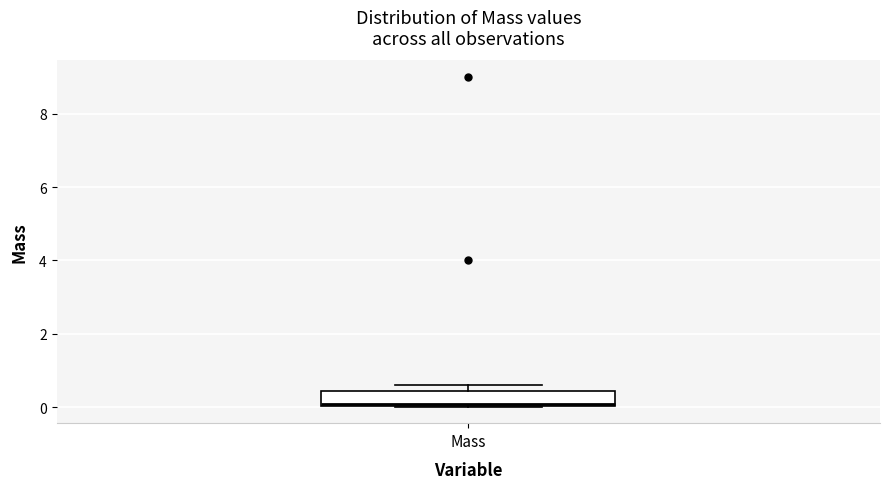

Transcribe this box plot: give where the median line is, the range the box spans, and where the two whiskers end, as read against the y-axis. The values are not printed on the chart, so give them approximately, as read against the axis.

median 0.2, box 0.0 to 0.4, whiskers 0.0 to 0.6